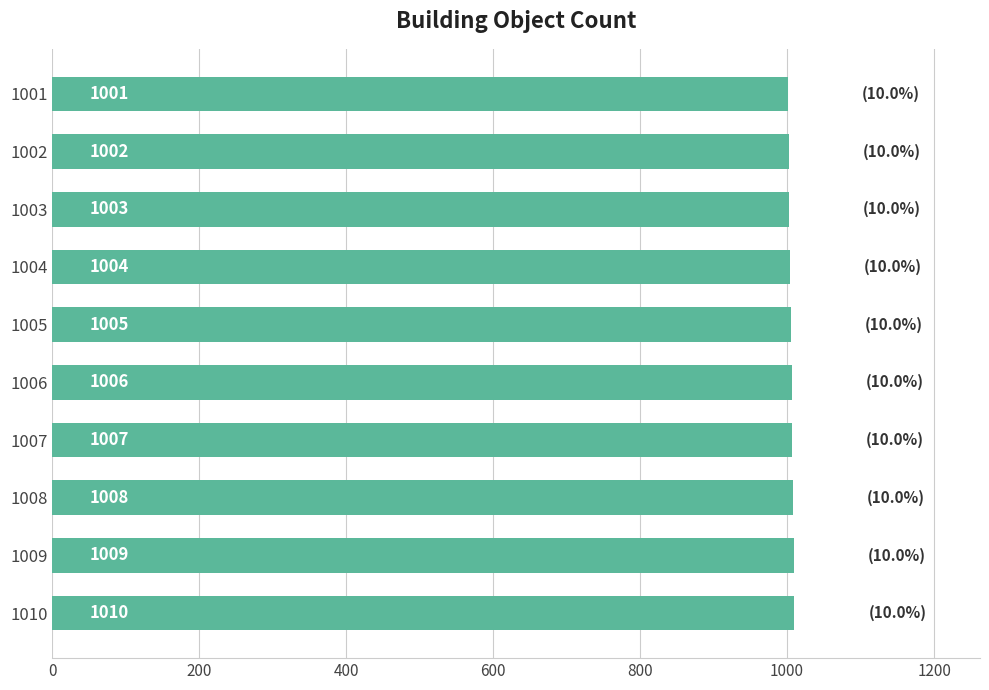

Reading top to bottom, what are all the values shown in this chart?

1001=1001	1002=1002	1003=1003	1004=1004	1005=1005	1006=1006	1007=1007	1008=1008	1009=1009	1010=1010